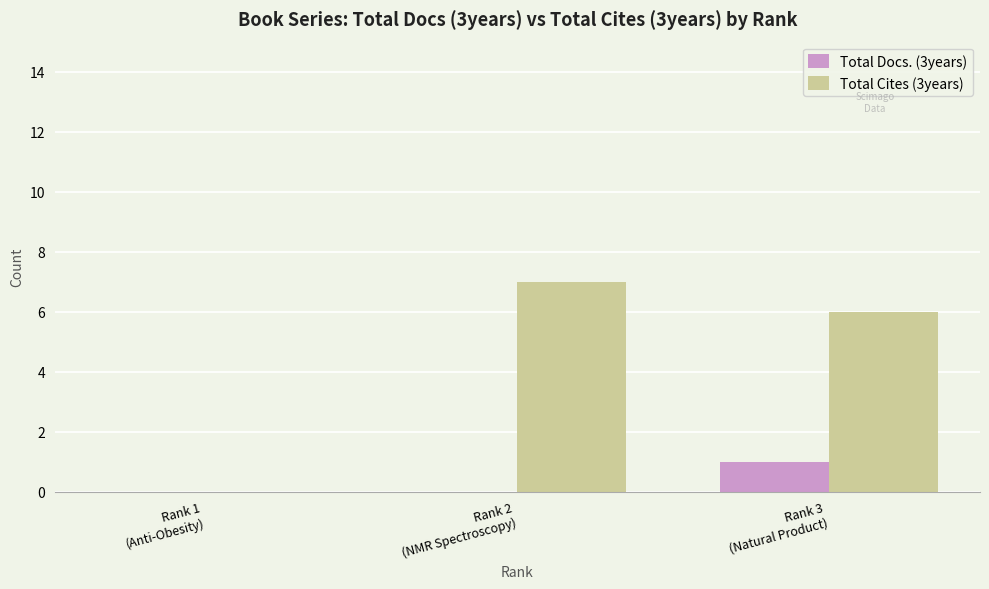

Reading right to left, what are all the values shown in this chart?

Total Docs. (3years): Rank 3
(Natural Product)=1	Rank 2
(NMR Spectroscopy)=0	Rank 1
(Anti-Obesity)=0
Total Cites (3years): Rank 3
(Natural Product)=6	Rank 2
(NMR Spectroscopy)=7	Rank 1
(Anti-Obesity)=0